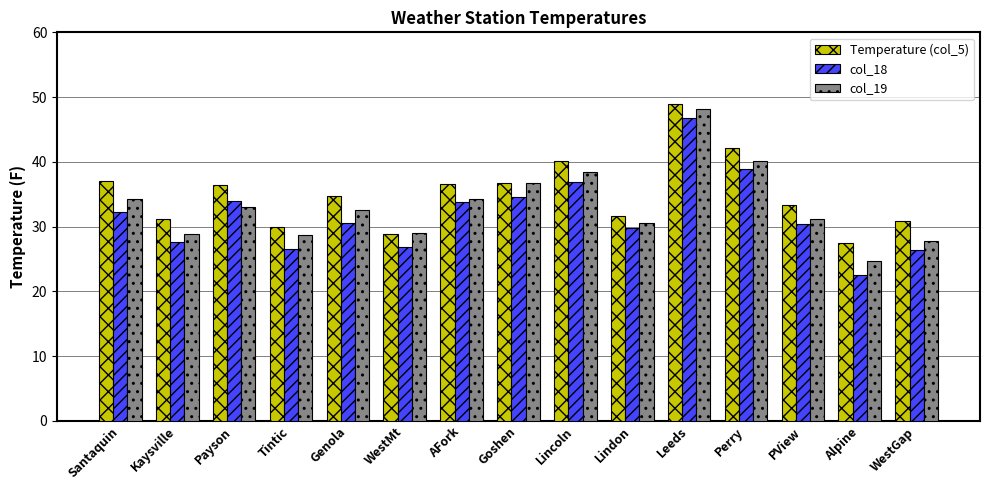

What is the average value of the col_19 series?

33.2